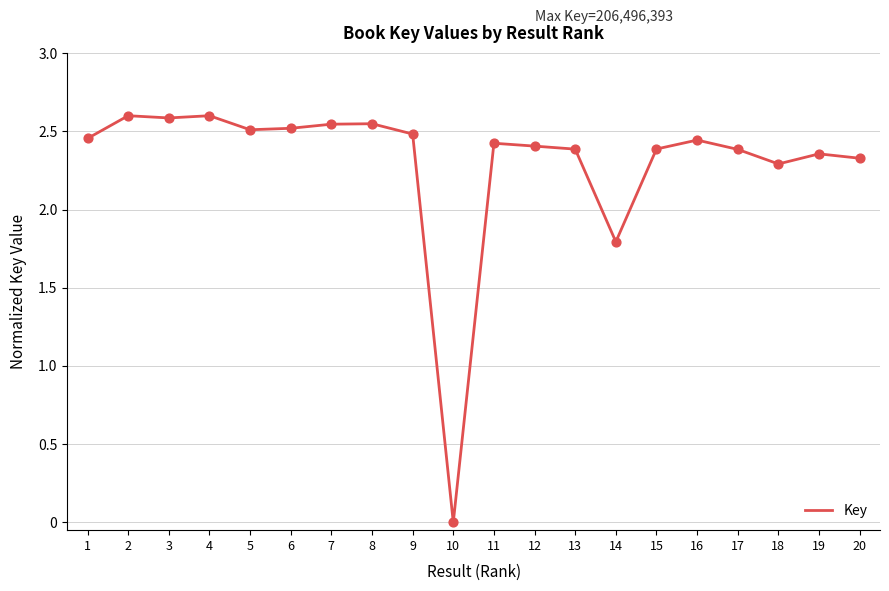

What is the change in value from 5 to 15?

-0.1